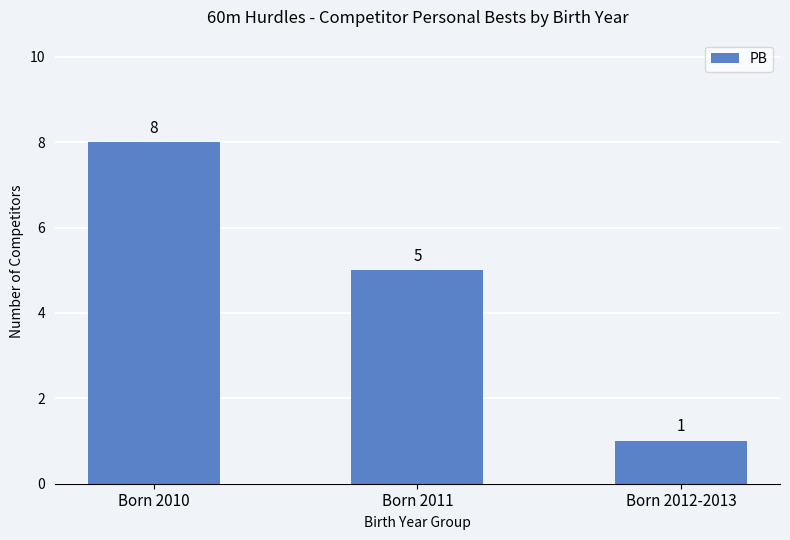

How many bars are there in total?

3